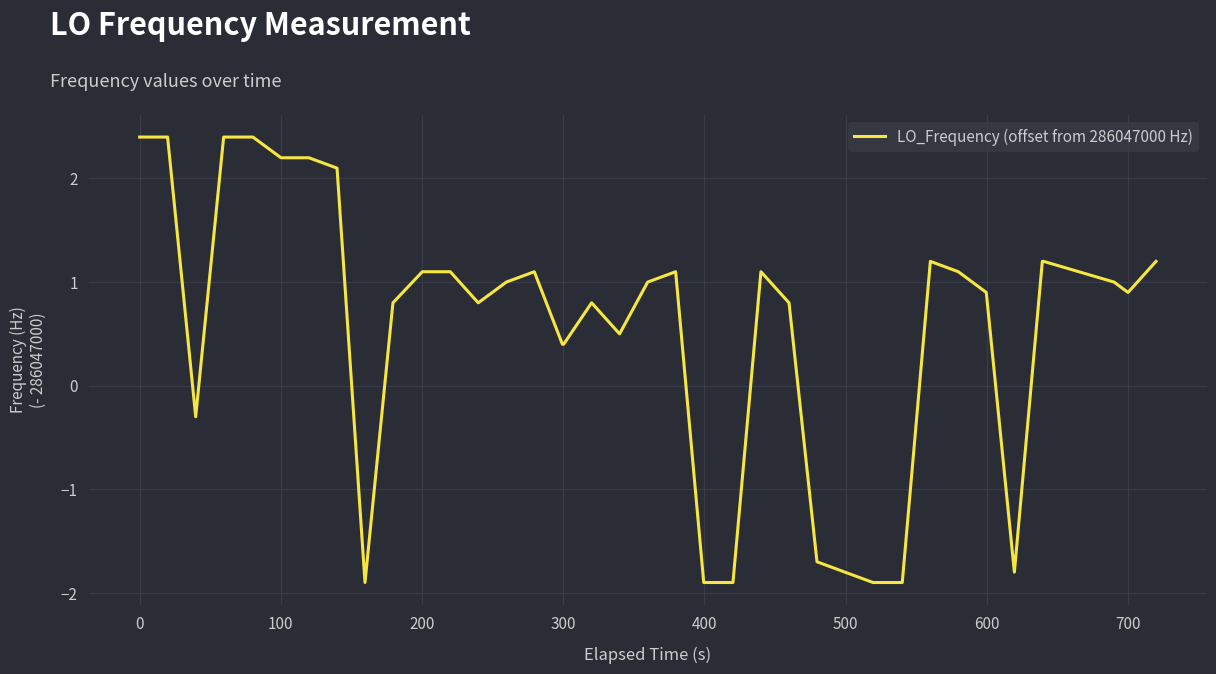

Reading left to right, list all the values displayed in this chart.

2.4	2.4	-0.3	2.4	2.4	2.4	2.2	2.2	2.1	-1.9	0.8	1.1	1.1	0.8	1.0	1.1	0.4	0.4	0.8	0.5	1.0	1.1	-1.9	-1.9	1.1	0.8	-1.7	-1.8	-1.9	-1.9	-1.9	1.2	1.1	0.9	-1.8	1.2	1.2	1.0	0.9	1.2